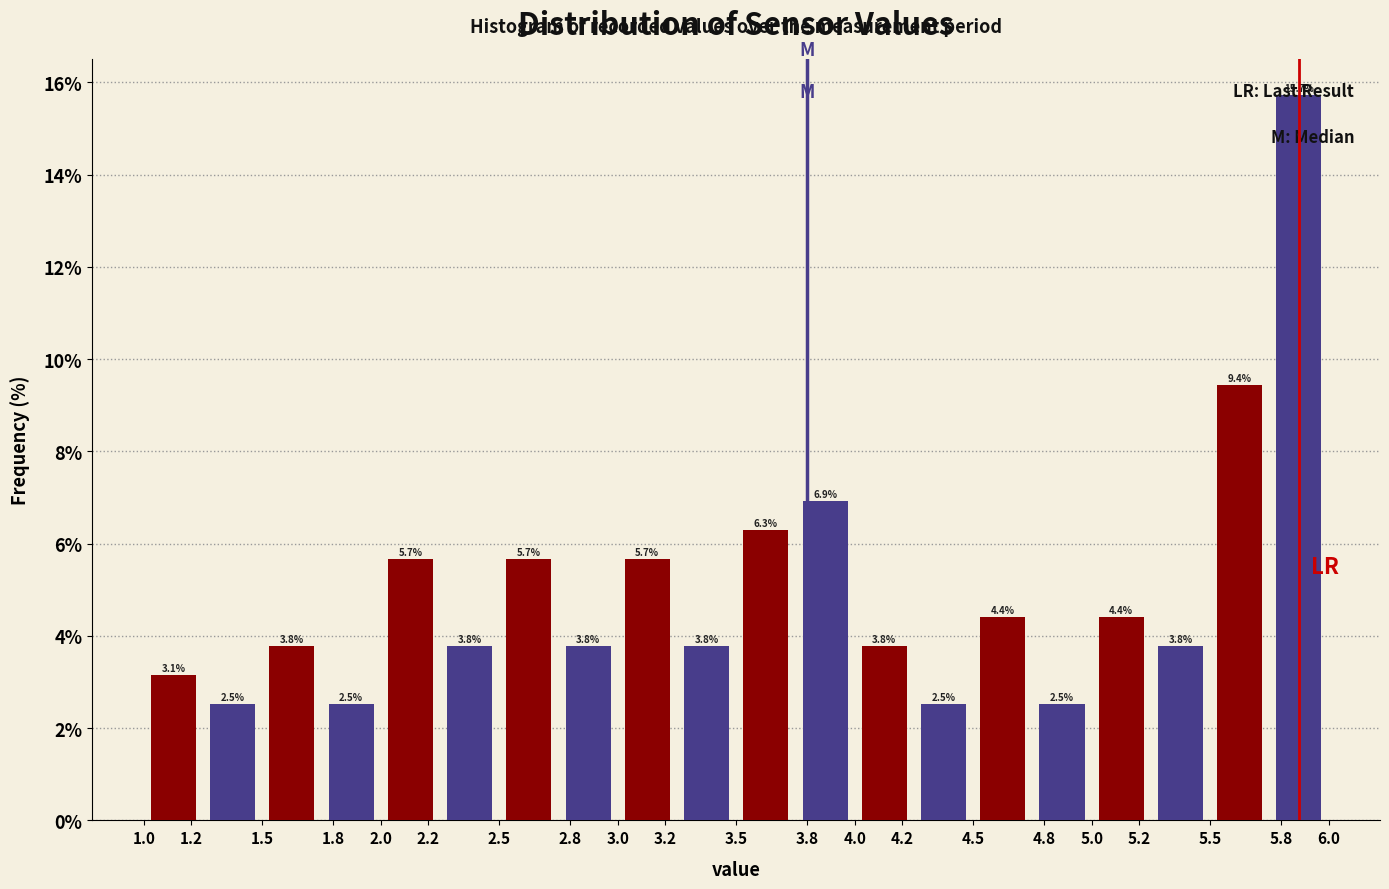

What is the spread (max minus min) of values at 3.8?

0.6